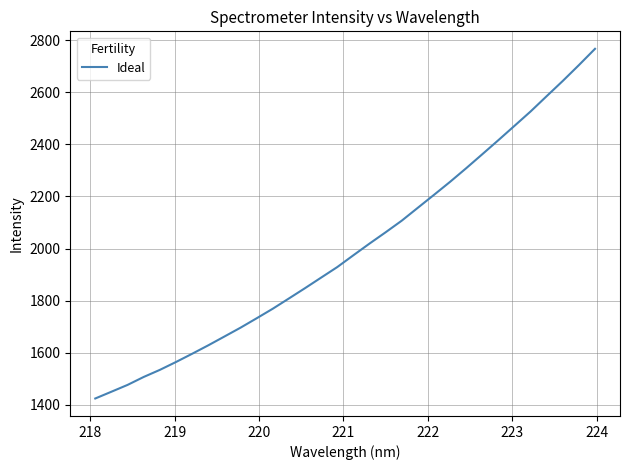

What is the greatest value displayed?

2766.3